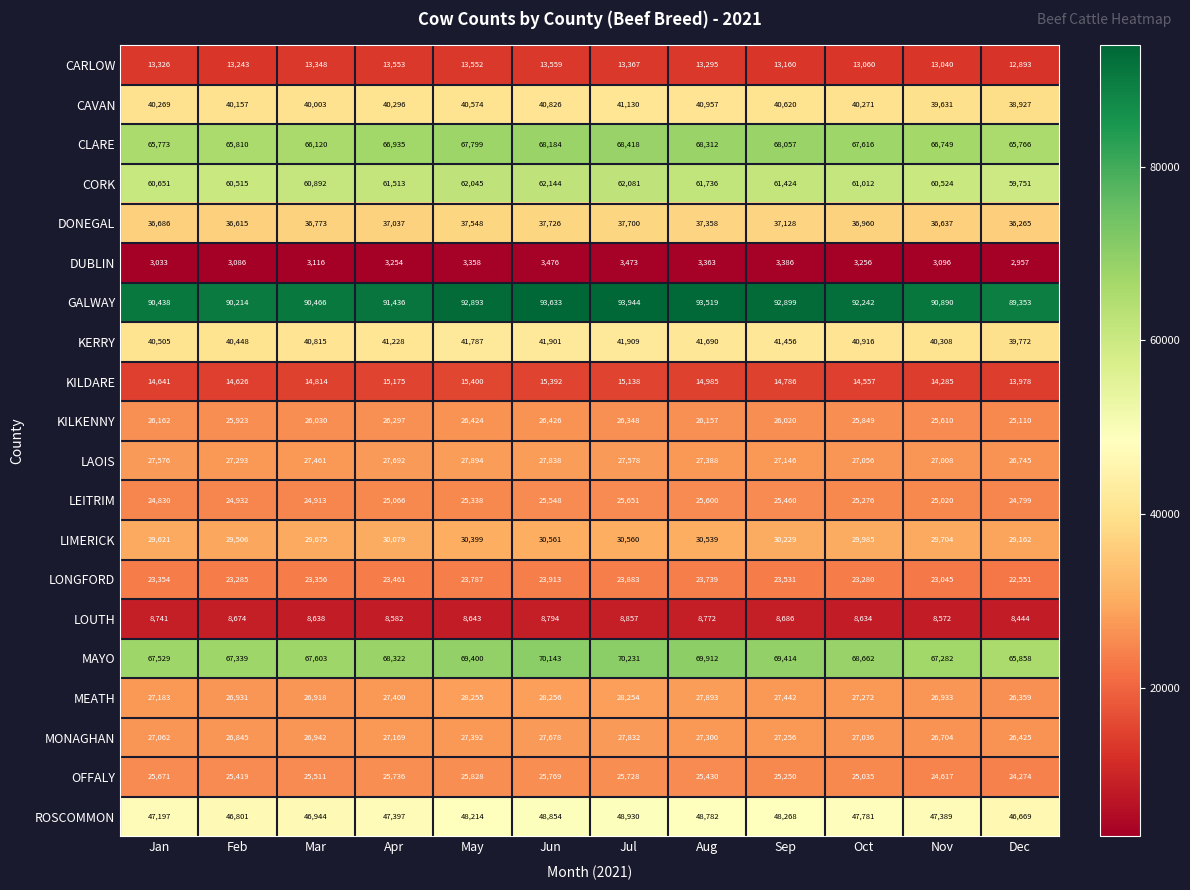

Rank the categories by CARLOW value from lowest to highest.

Dec, Nov, Oct, Sep, Feb, Aug, Jan, Mar, Jul, May, Apr, Jun